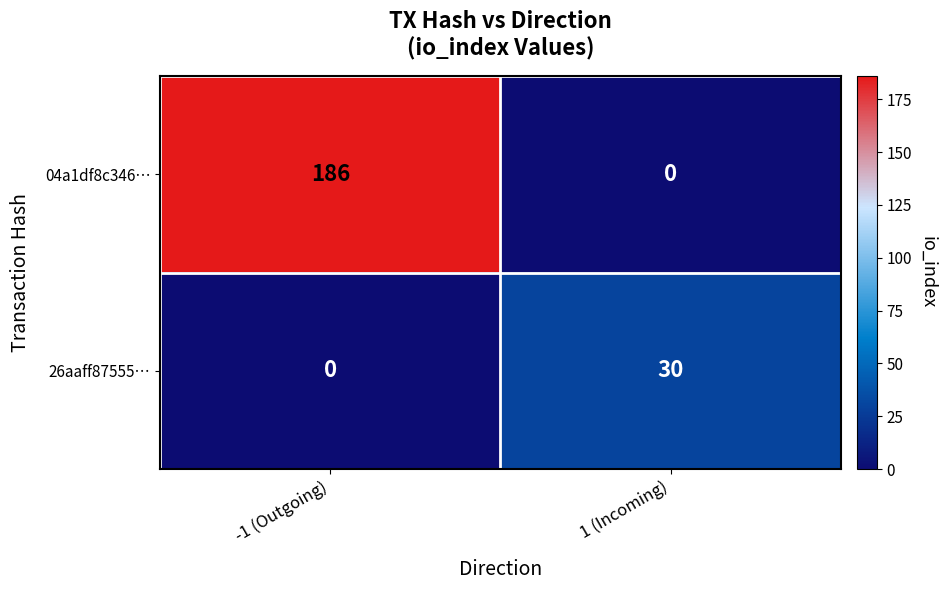

What is the total value across all series at 1 (Incoming)?

30